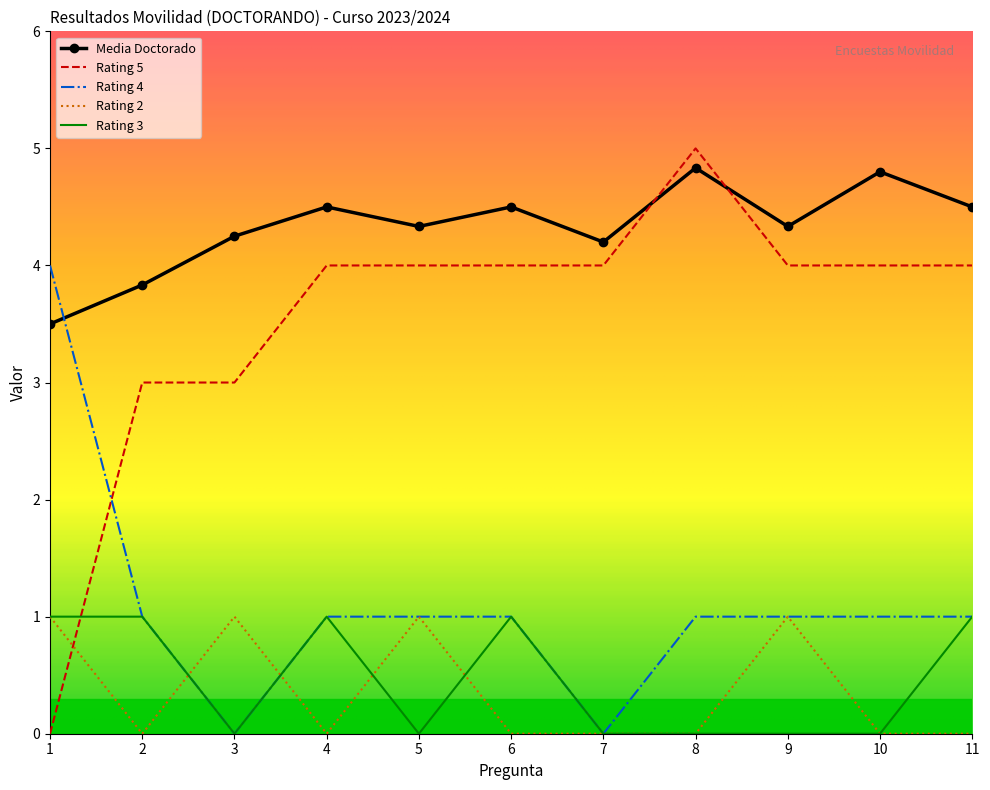

What is the lowest value of the Media Doctorado series?

3.5